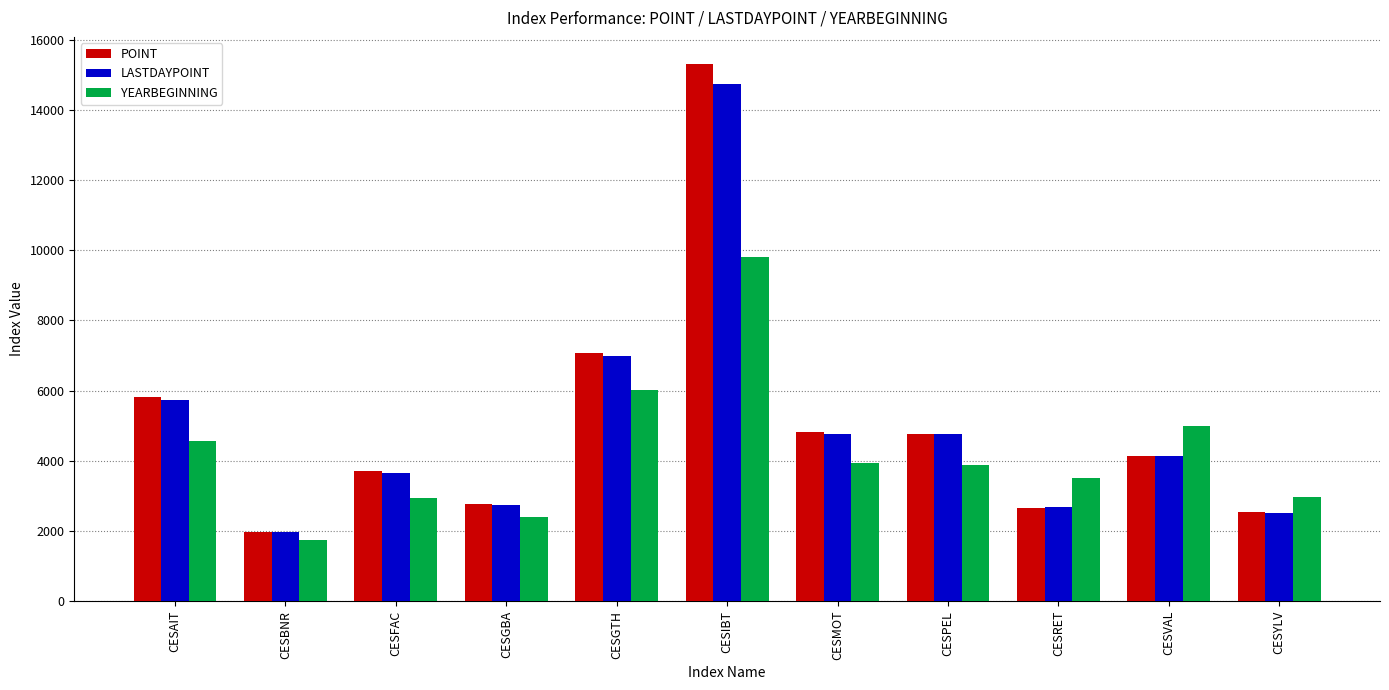

What are all the series names shown in the legend?

POINT, LASTDAYPOINT, YEARBEGINNING